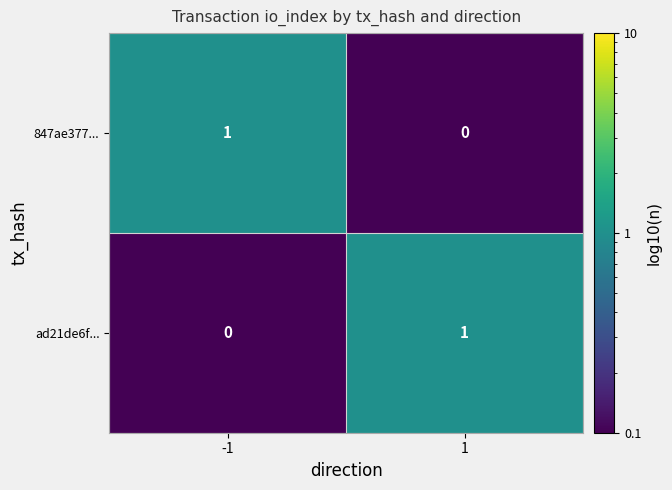

Is the value of ad21de6f... at -1 greater than the value of 847ae377... at -1?

No